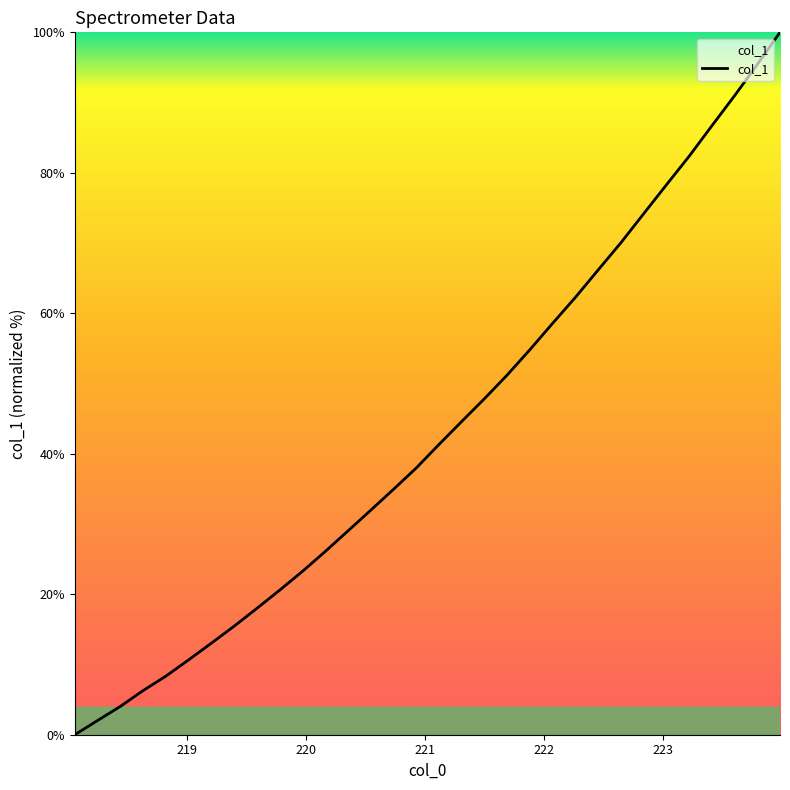

What is the maximum value shown in the chart?

100.0